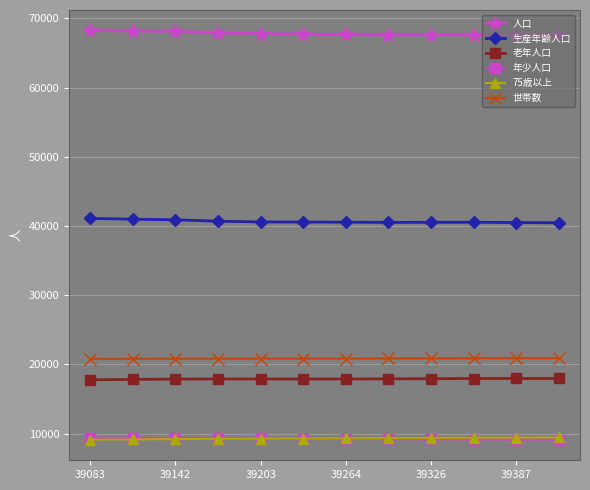

True or false: 世帯数 has more than 0 points higher than both neighbors.

True